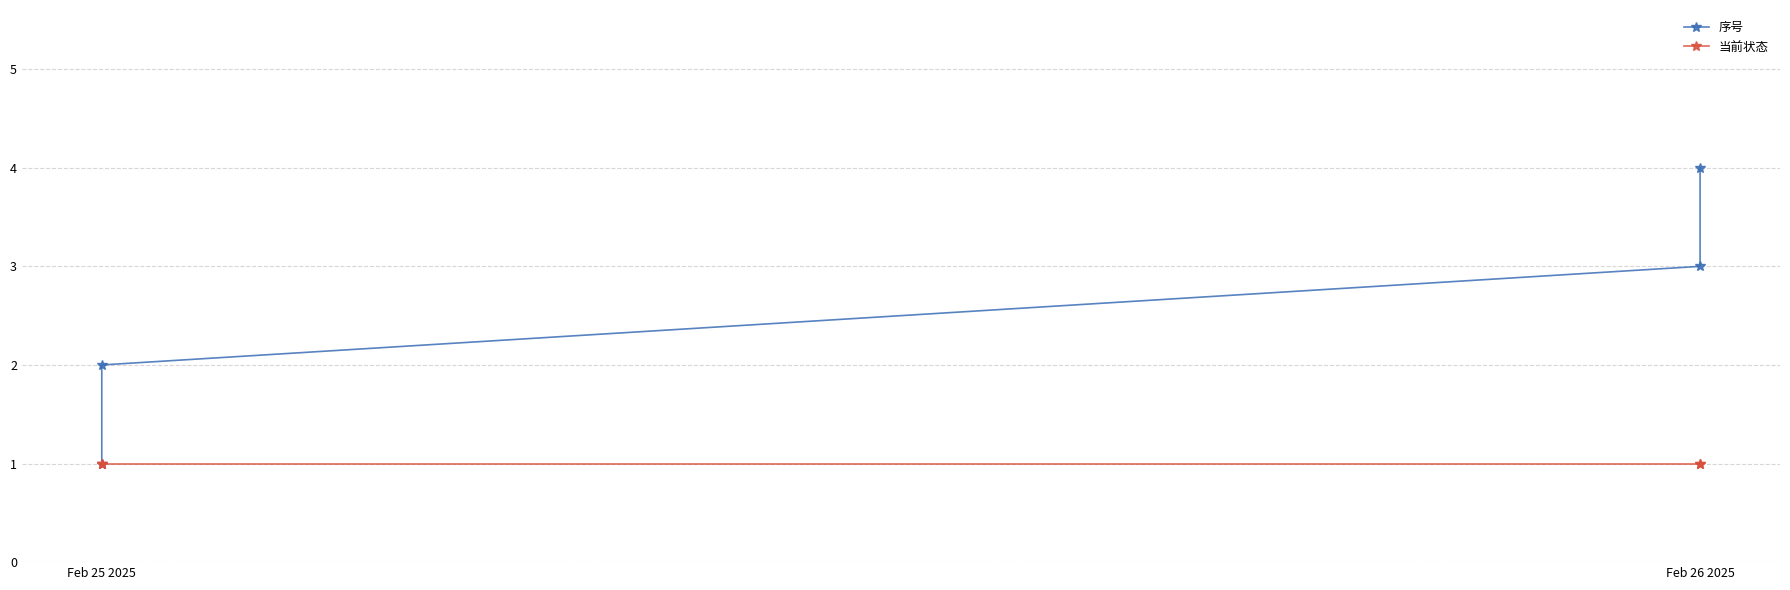

What is the label of the 2nd point from the left?

Feb 25 2025